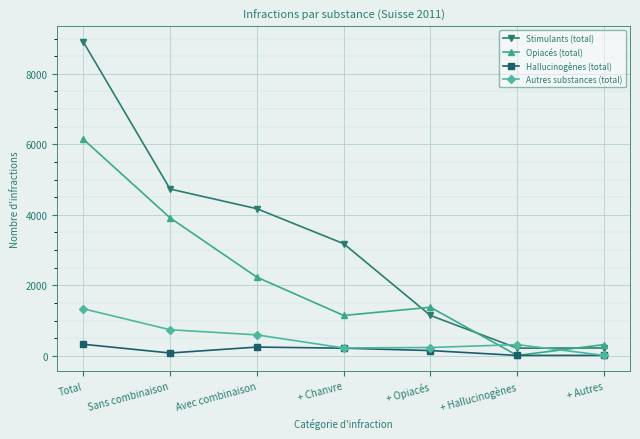

What is the greatest value displayed?

8904